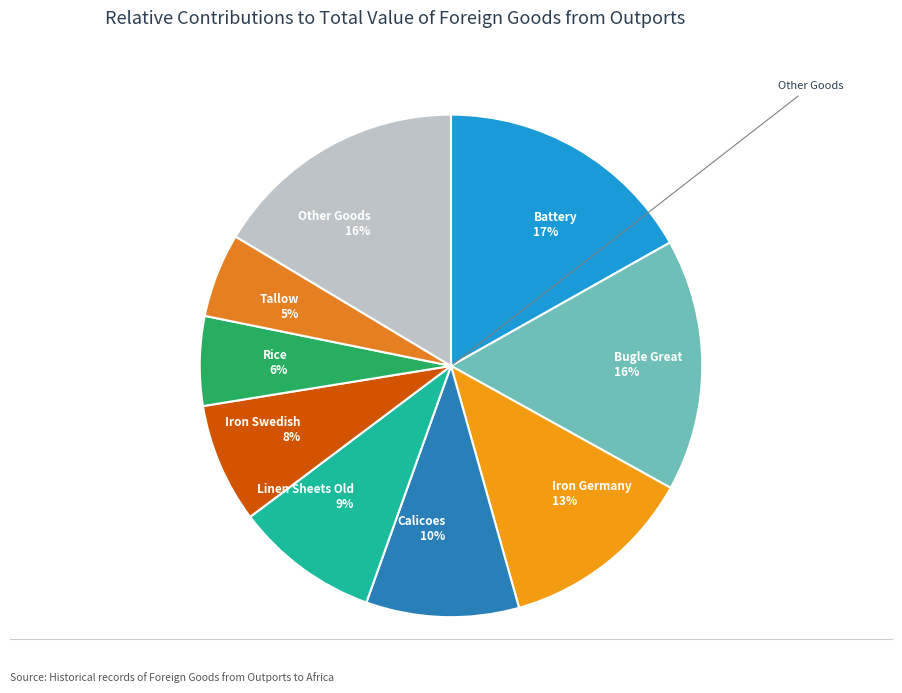

To the nearest percent, what is the average slice percentage?

11%